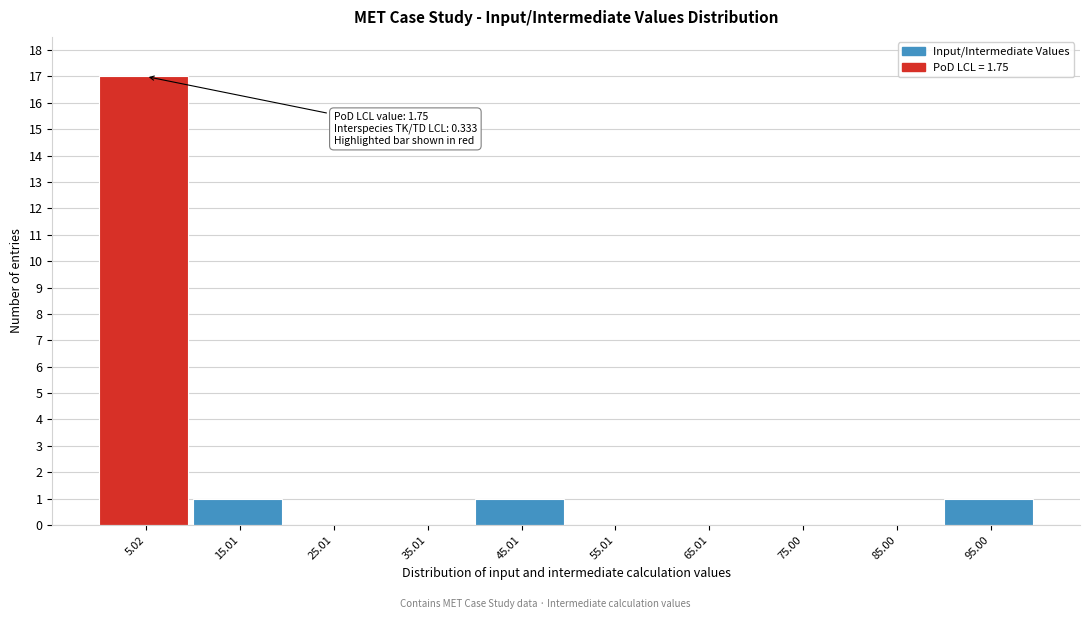

Which range on the x-axis has the tallest bar?

0 to 10